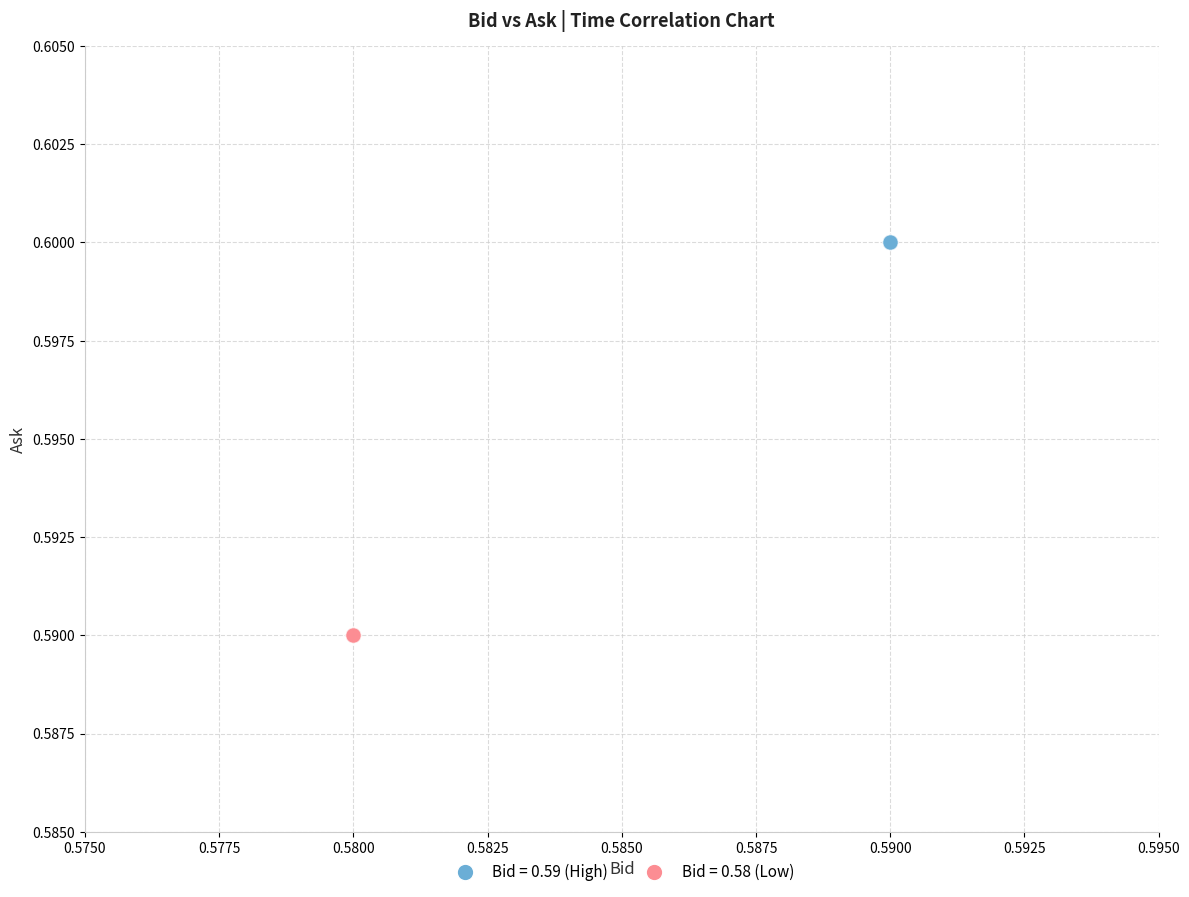

Which series contains the lowest Y value?

Bid = 0.58 (Low)